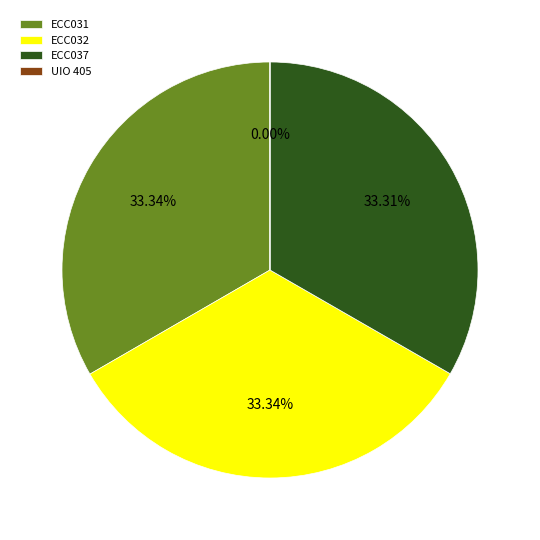

Is there a majority slice in this chart?

No